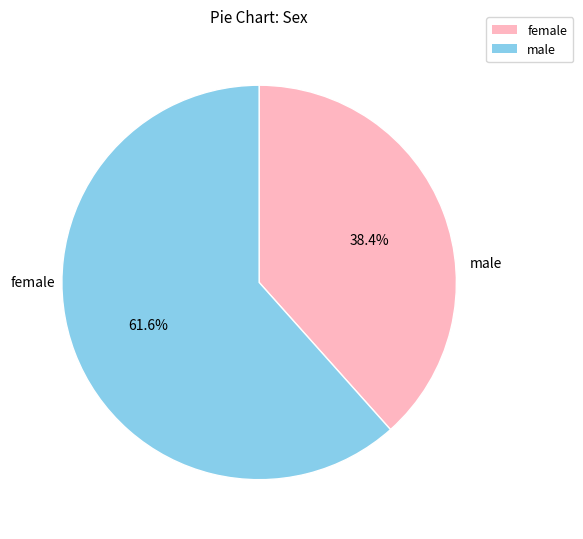

Is there a majority slice in this chart?

Yes